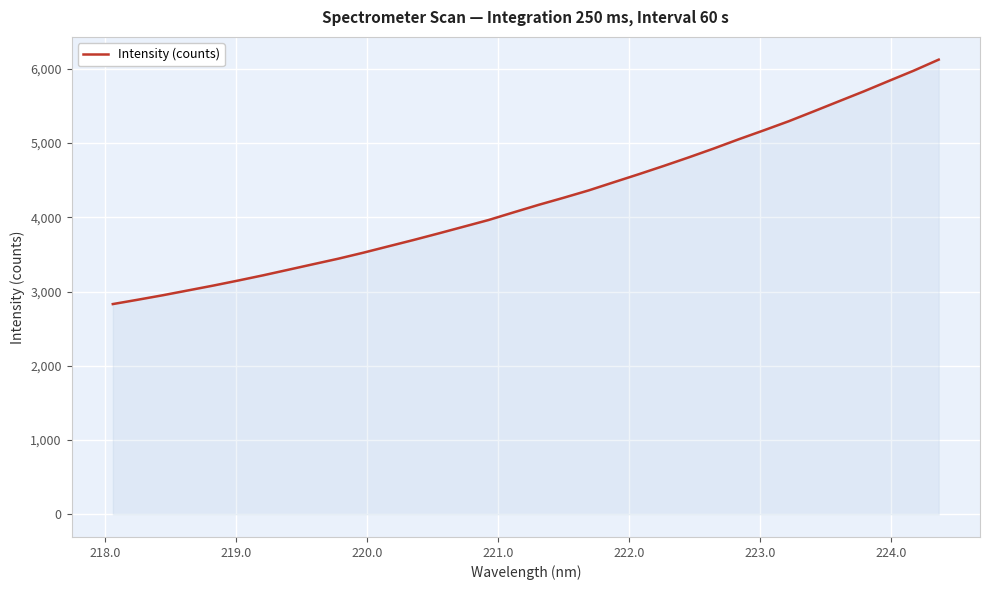

What is the sum of all values?

144148.5